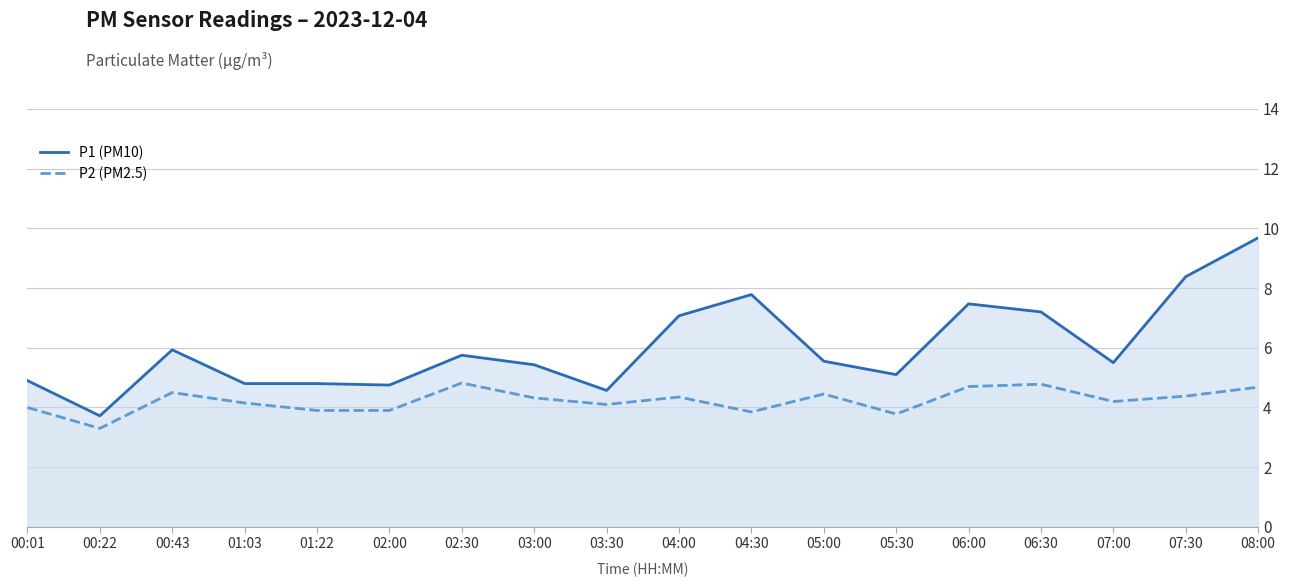

Rank the series by their maximum value, from highest to lowest.

P1 (PM10), P2 (PM2.5)